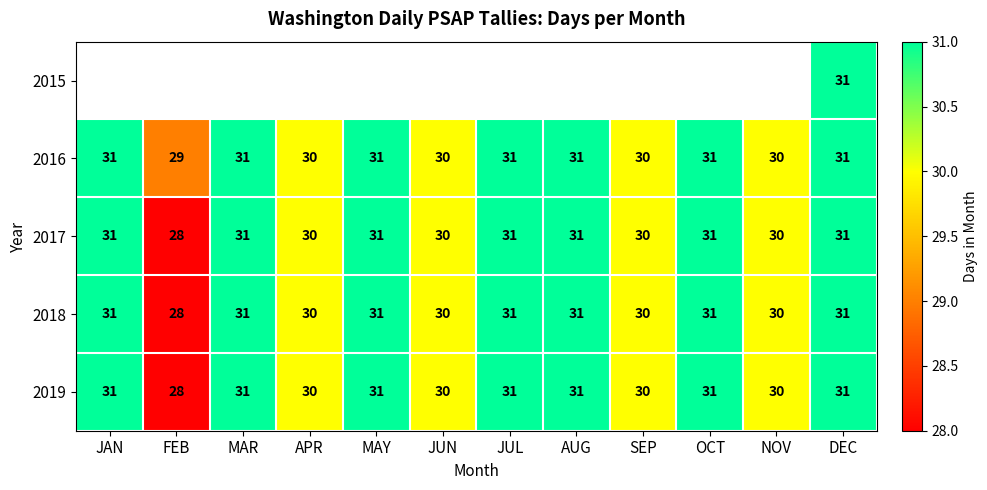

What is the maximum value shown in the chart?

31.0